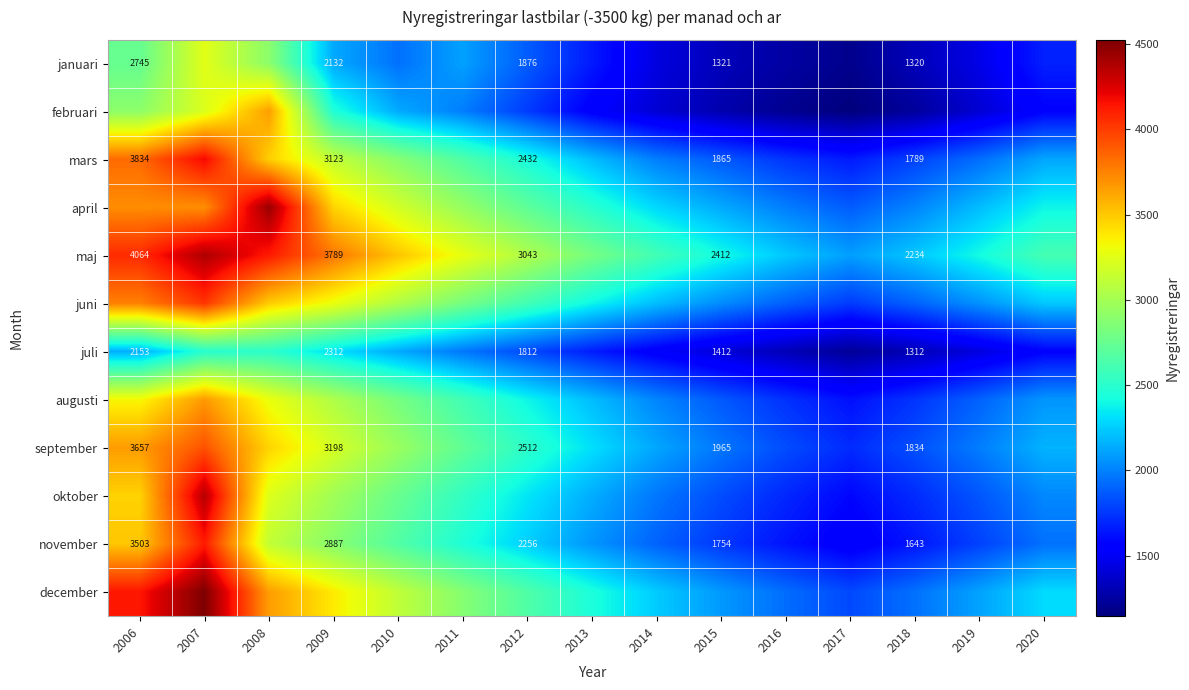

The december series shows 6917 at 2007. True or false?

False